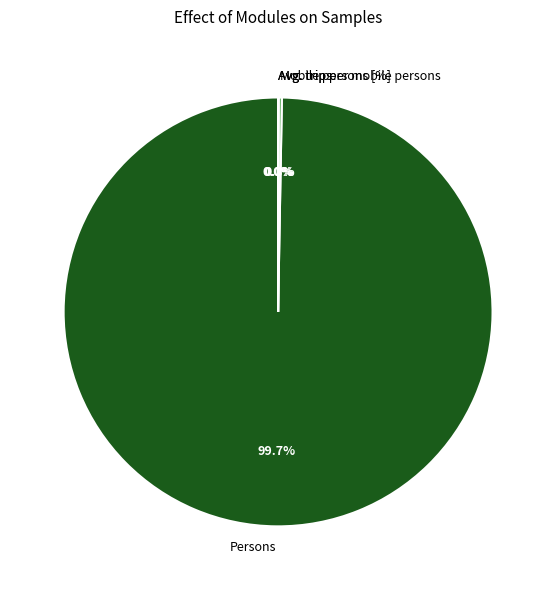

What is the largest slice in the pie chart?

Persons